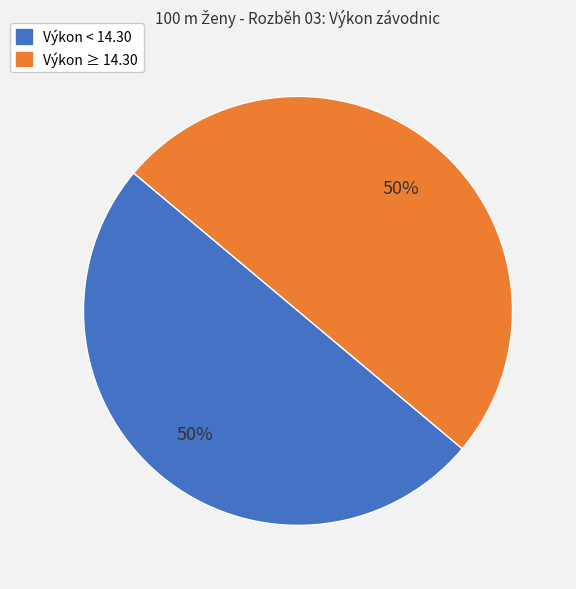

To the nearest percent, what portion does Výkon < 14.30 represent?

50%